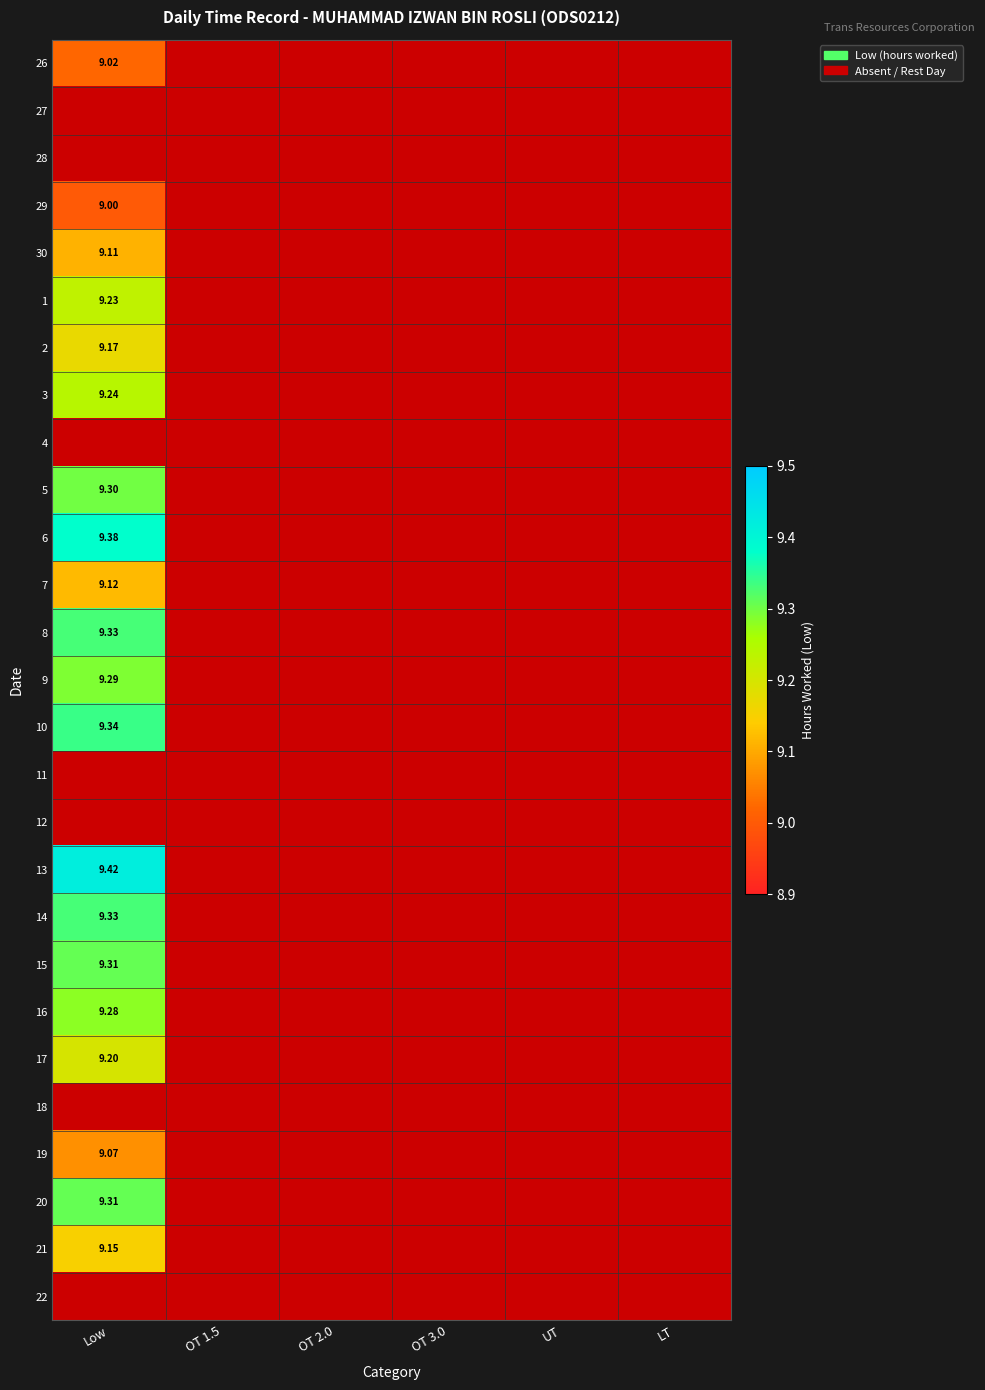

How many series are shown in this chart?

27